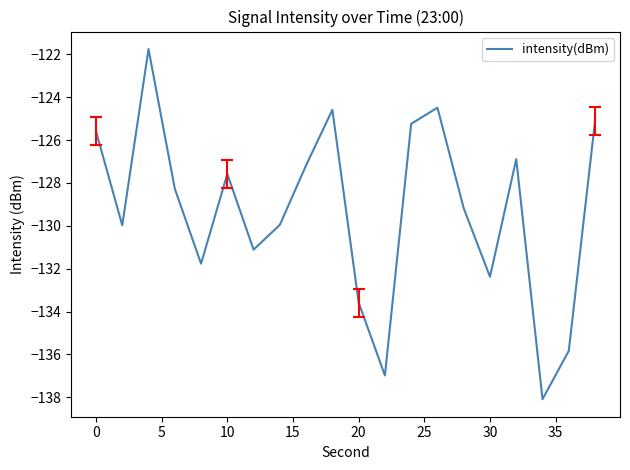

What is the greatest value displayed?

-121.8